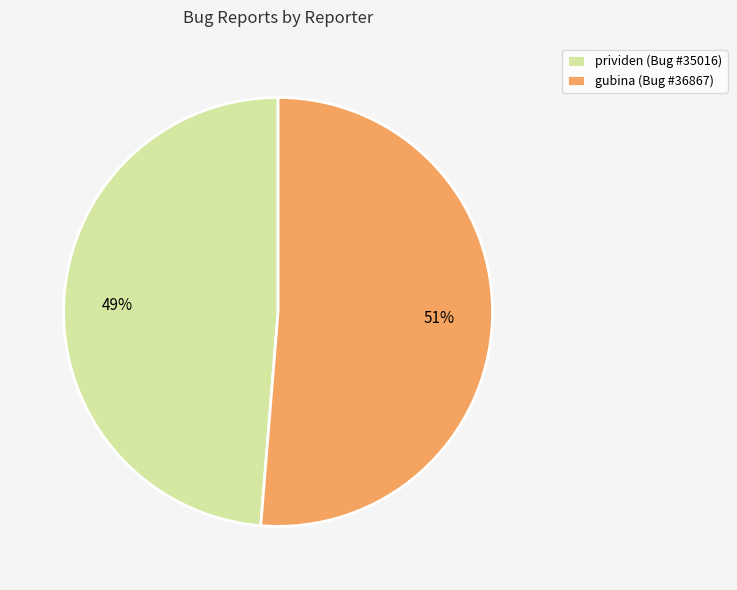

How many slices are in this pie chart?

2